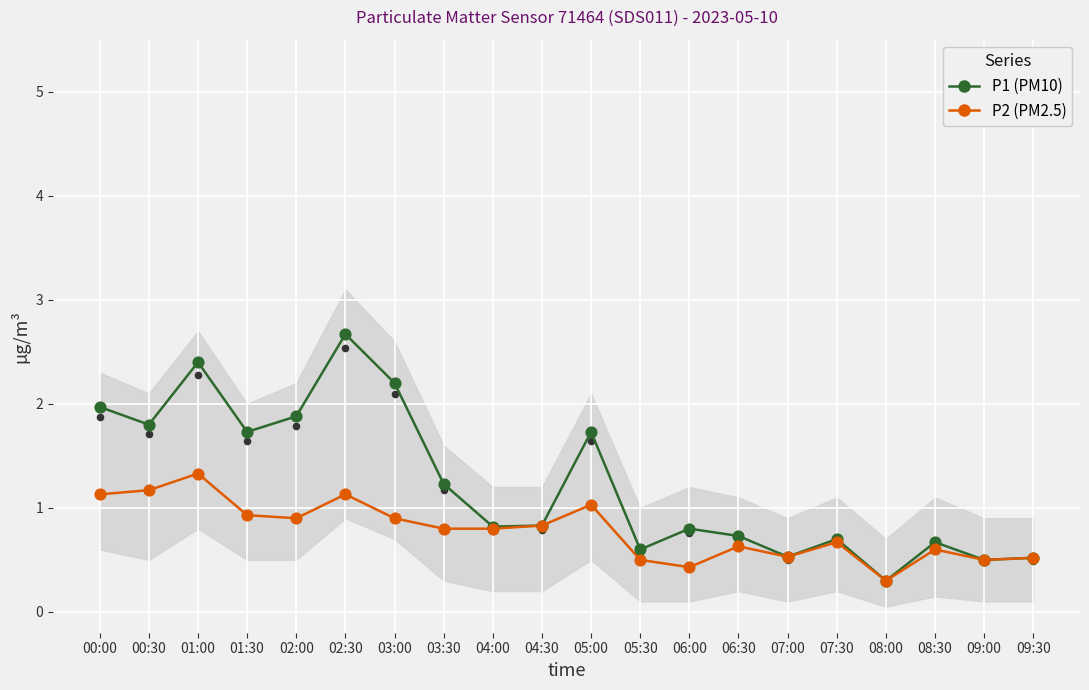

Which series contains the lowest Y value?

P1 (PM10)